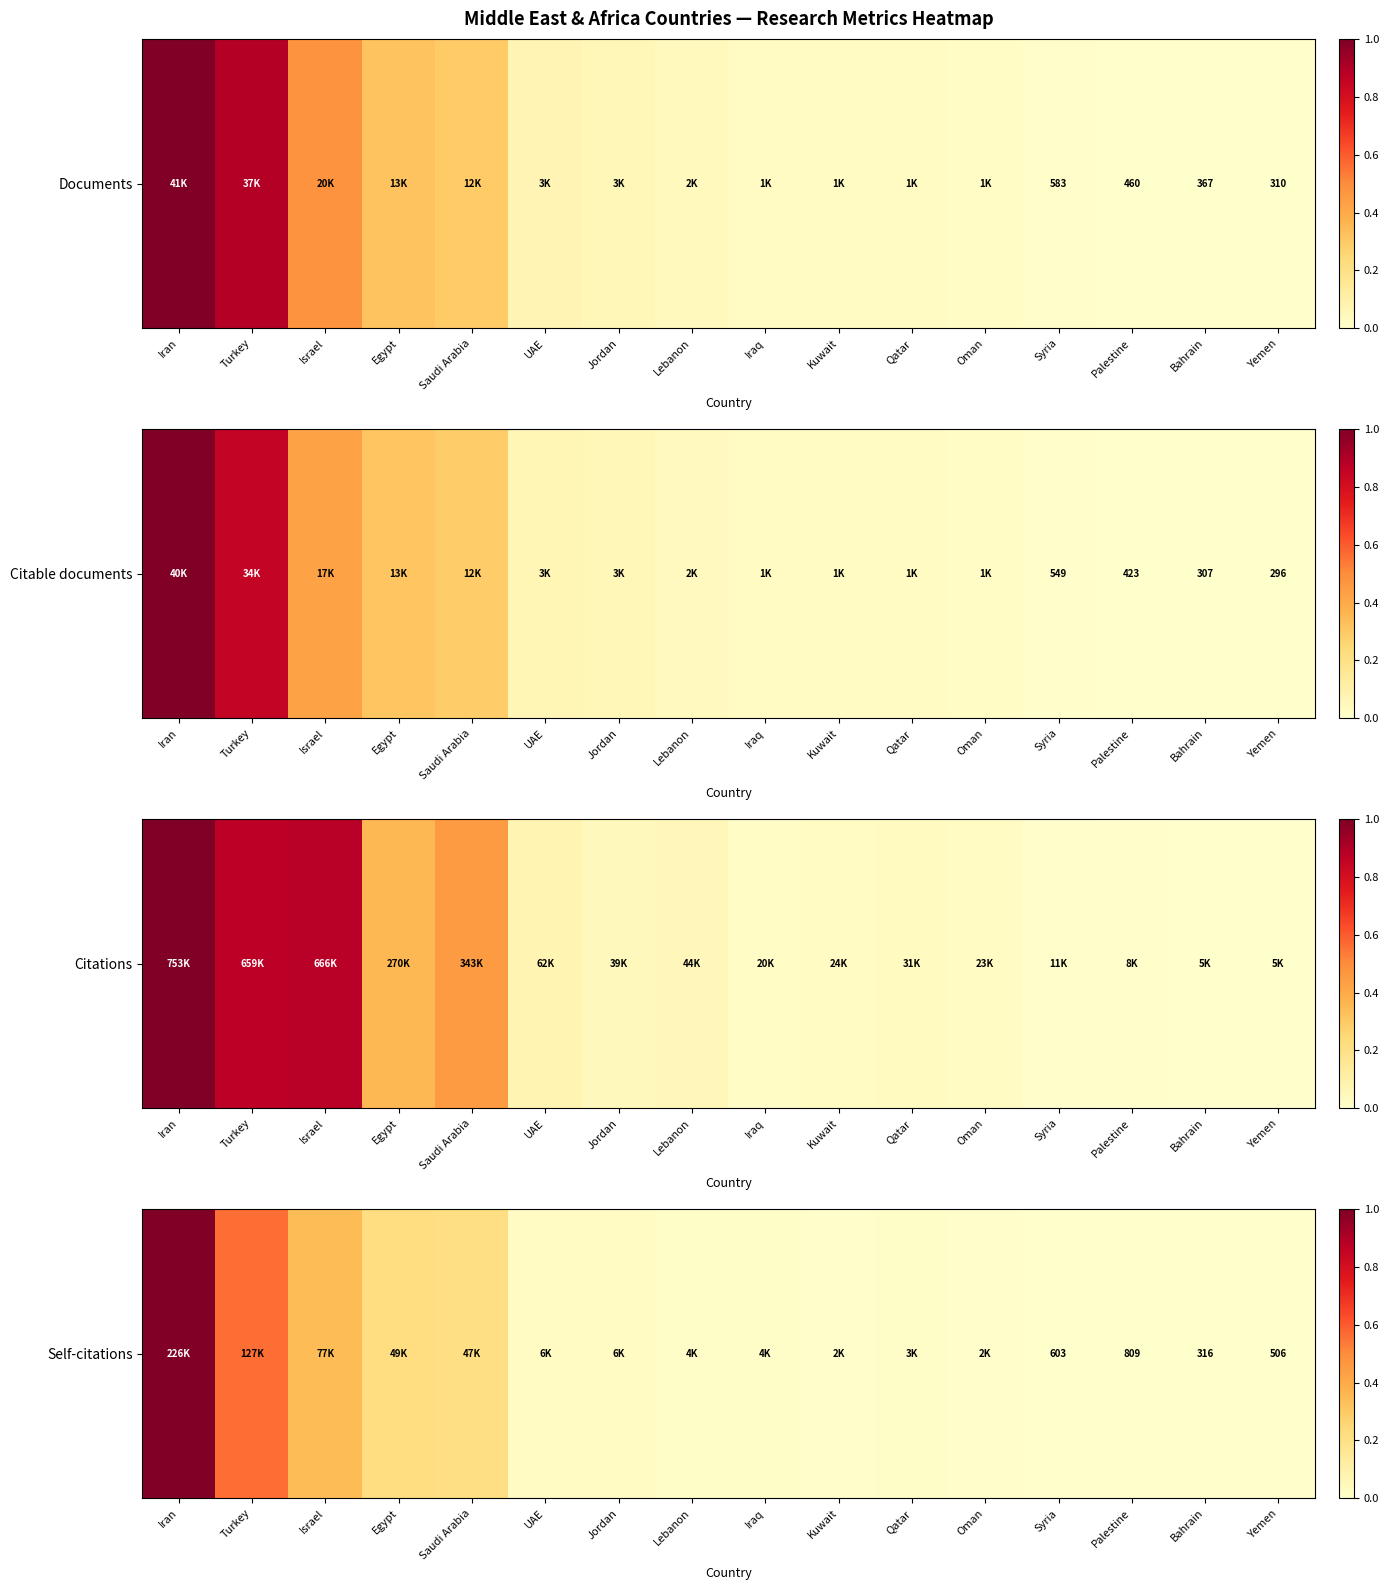

Which category has the highest value across all series?

Iran